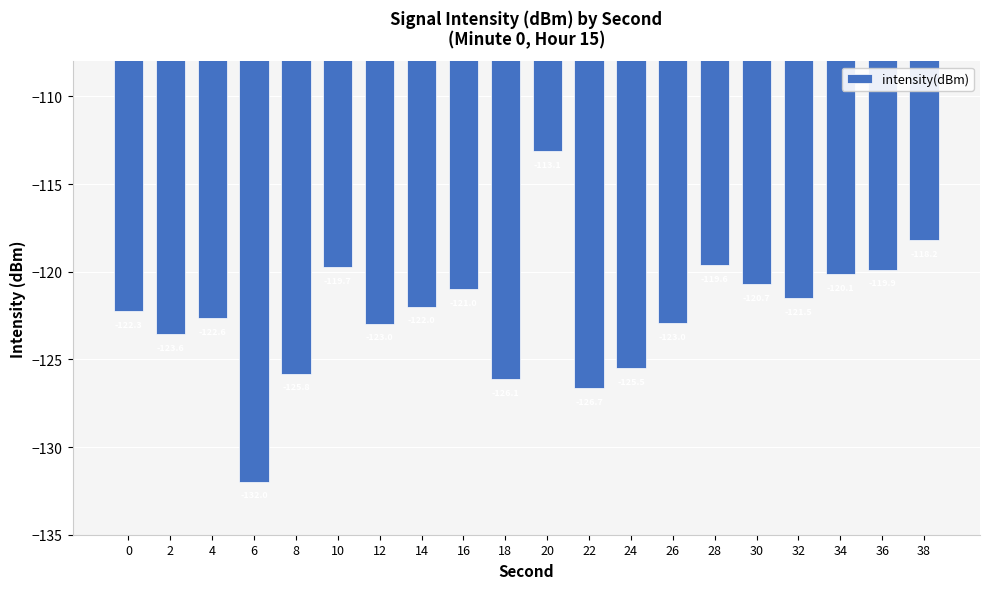

Reading left to right, what are all the values shown in this chart?

-122.3	-123.6	-122.6	-132.0	-125.8	-119.7	-123.0	-122.0	-121.0	-126.1	-113.1	-126.7	-125.5	-123.0	-119.6	-120.7	-121.5	-120.1	-119.9	-118.2